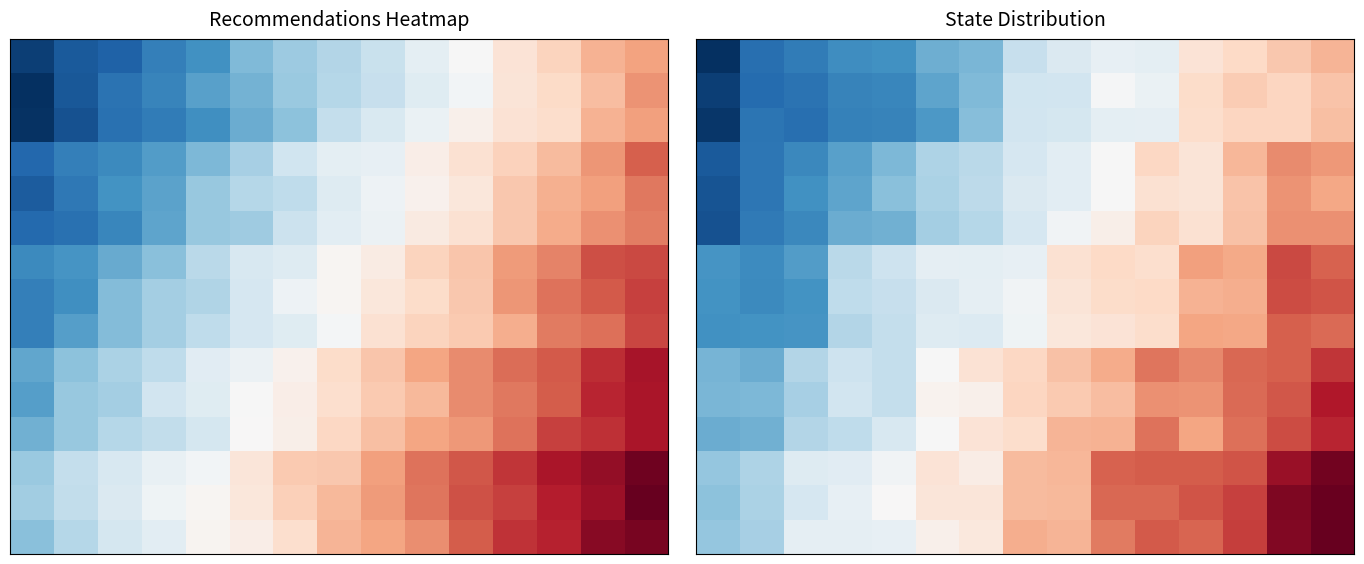

At which category is the sum across all series the highest?

14